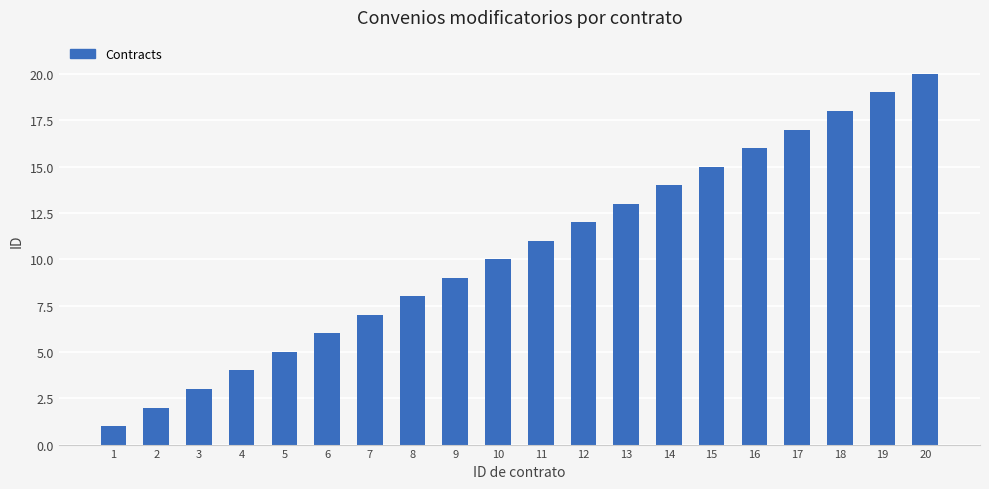

What is the value of the 10th bar from the left?

10